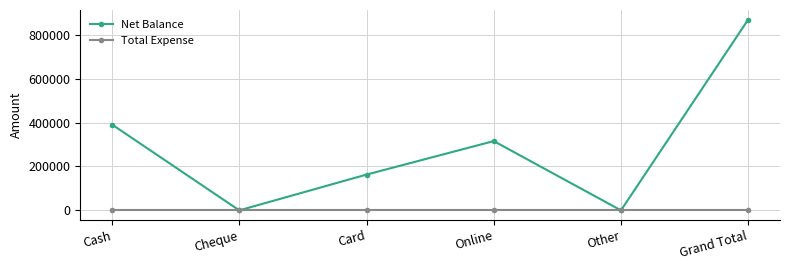

Is it true that Net Balance equals 213558 at Grand Total?

False